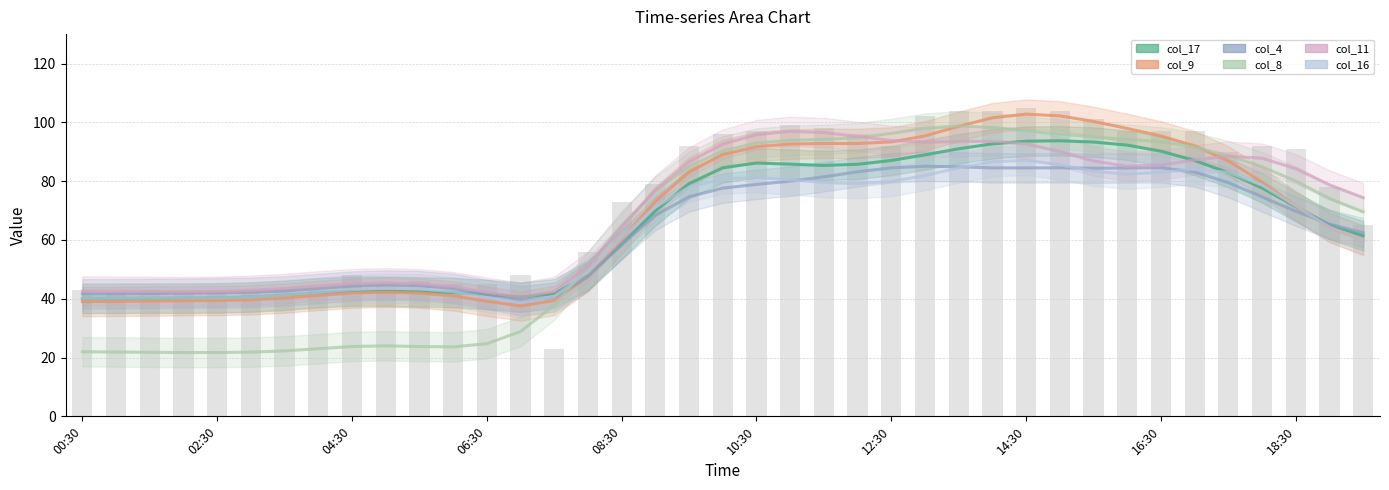

What is the value of the col_9 bar at the 33rd from the left?

95.4